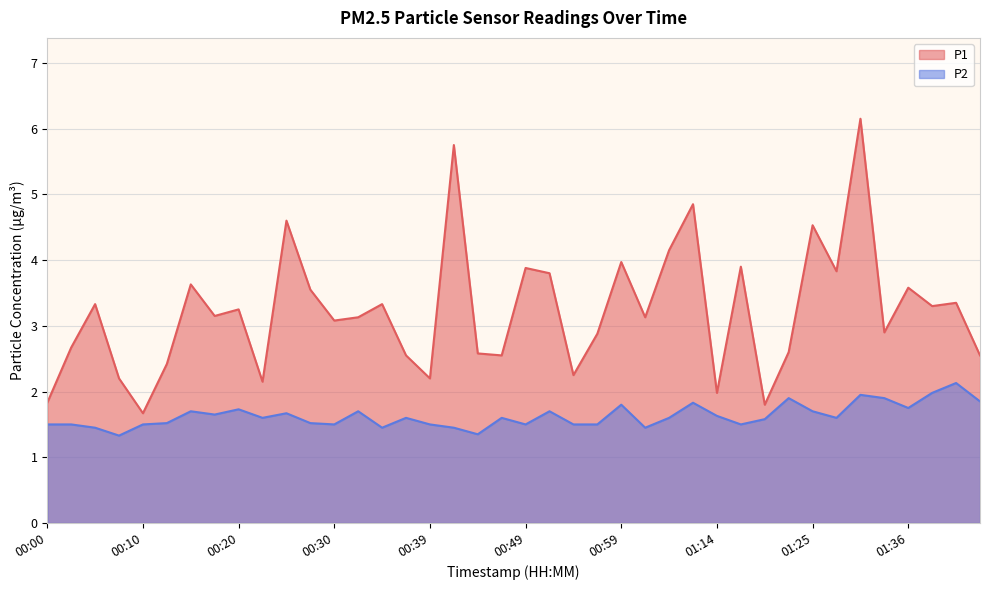

Reading left to right, extract all data points from this chart.

P1: 1.8	2.7	3.3	2.2	1.7	2.4	3.6	3.1	3.2	2.1	4.6	3.5	3.1	3.1	3.3	2.5	2.2	5.8	2.6	2.5	3.9	3.8	2.2	2.9	4.0	3.1	4.2	4.8	2.0	3.9	1.8	2.6	4.5	3.8	6.2	2.9	3.6	3.3	3.4	2.5
P2: 1.5	1.5	1.4	1.3	1.5	1.5	1.7	1.6	1.7	1.6	1.7	1.5	1.5	1.7	1.4	1.6	1.5	1.4	1.4	1.6	1.5	1.7	1.5	1.5	1.8	1.4	1.6	1.8	1.6	1.5	1.6	1.9	1.7	1.6	1.9	1.9	1.8	2.0	2.1	1.9